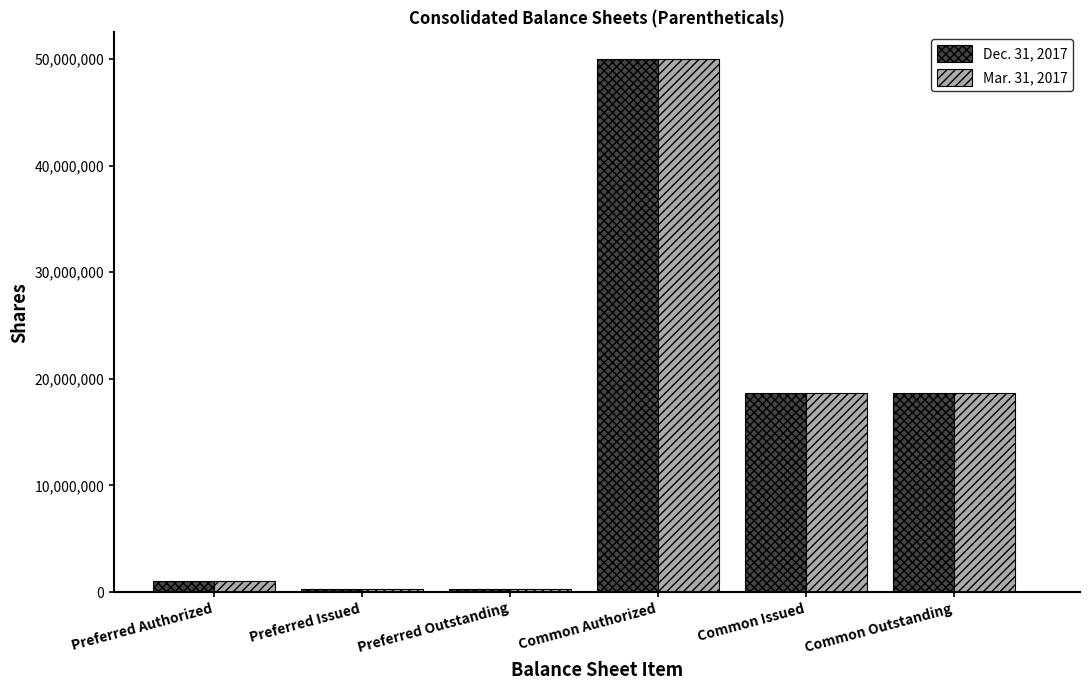

Where does the Dec. 31, 2017 series first go above 18633149?

Common Authorized